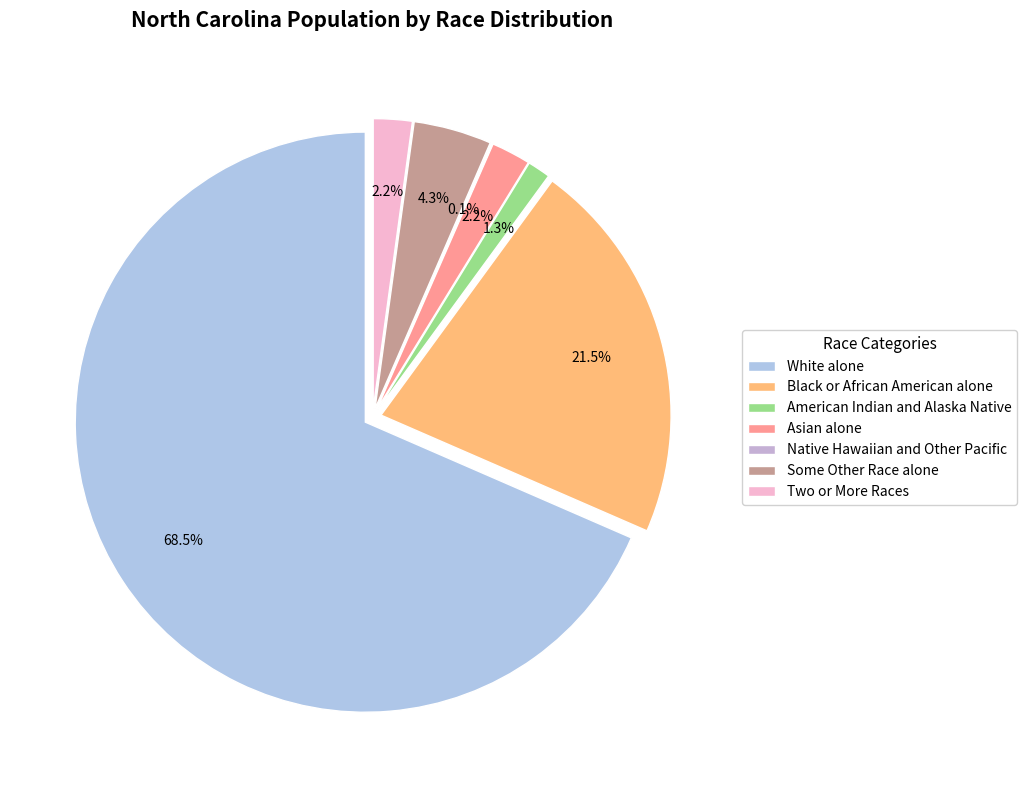

Which category has the smallest portion of the pie?

Native Hawaiian and Other Pacific